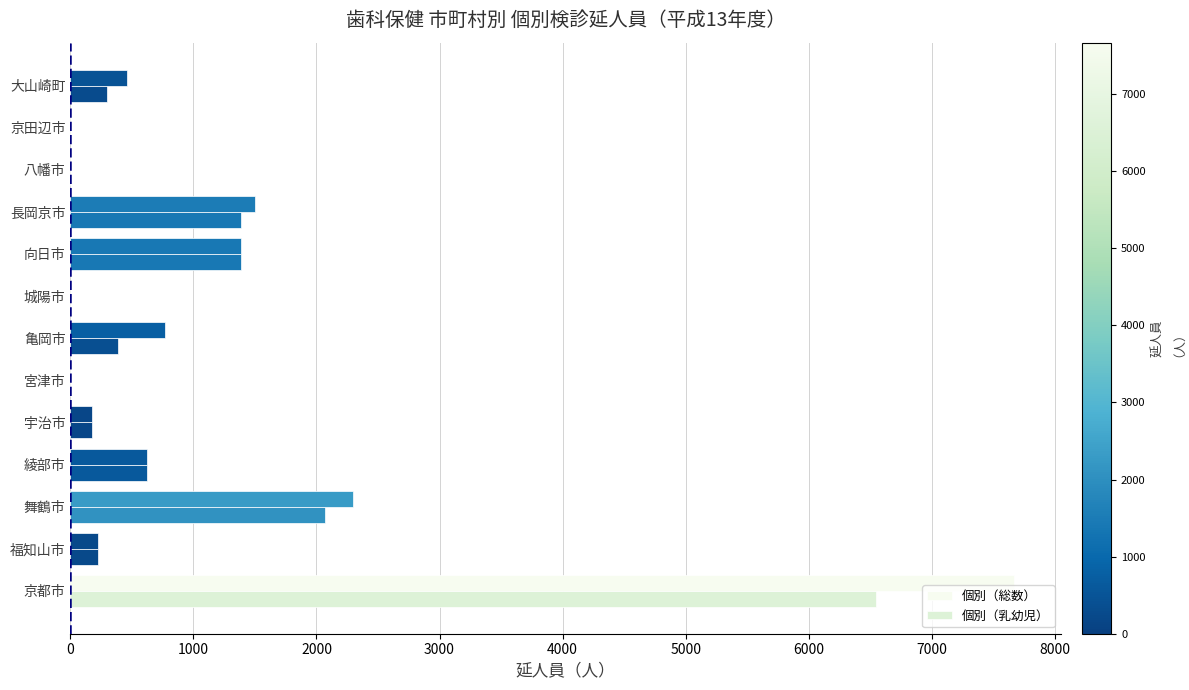

Count the number of data series in this chart.

2